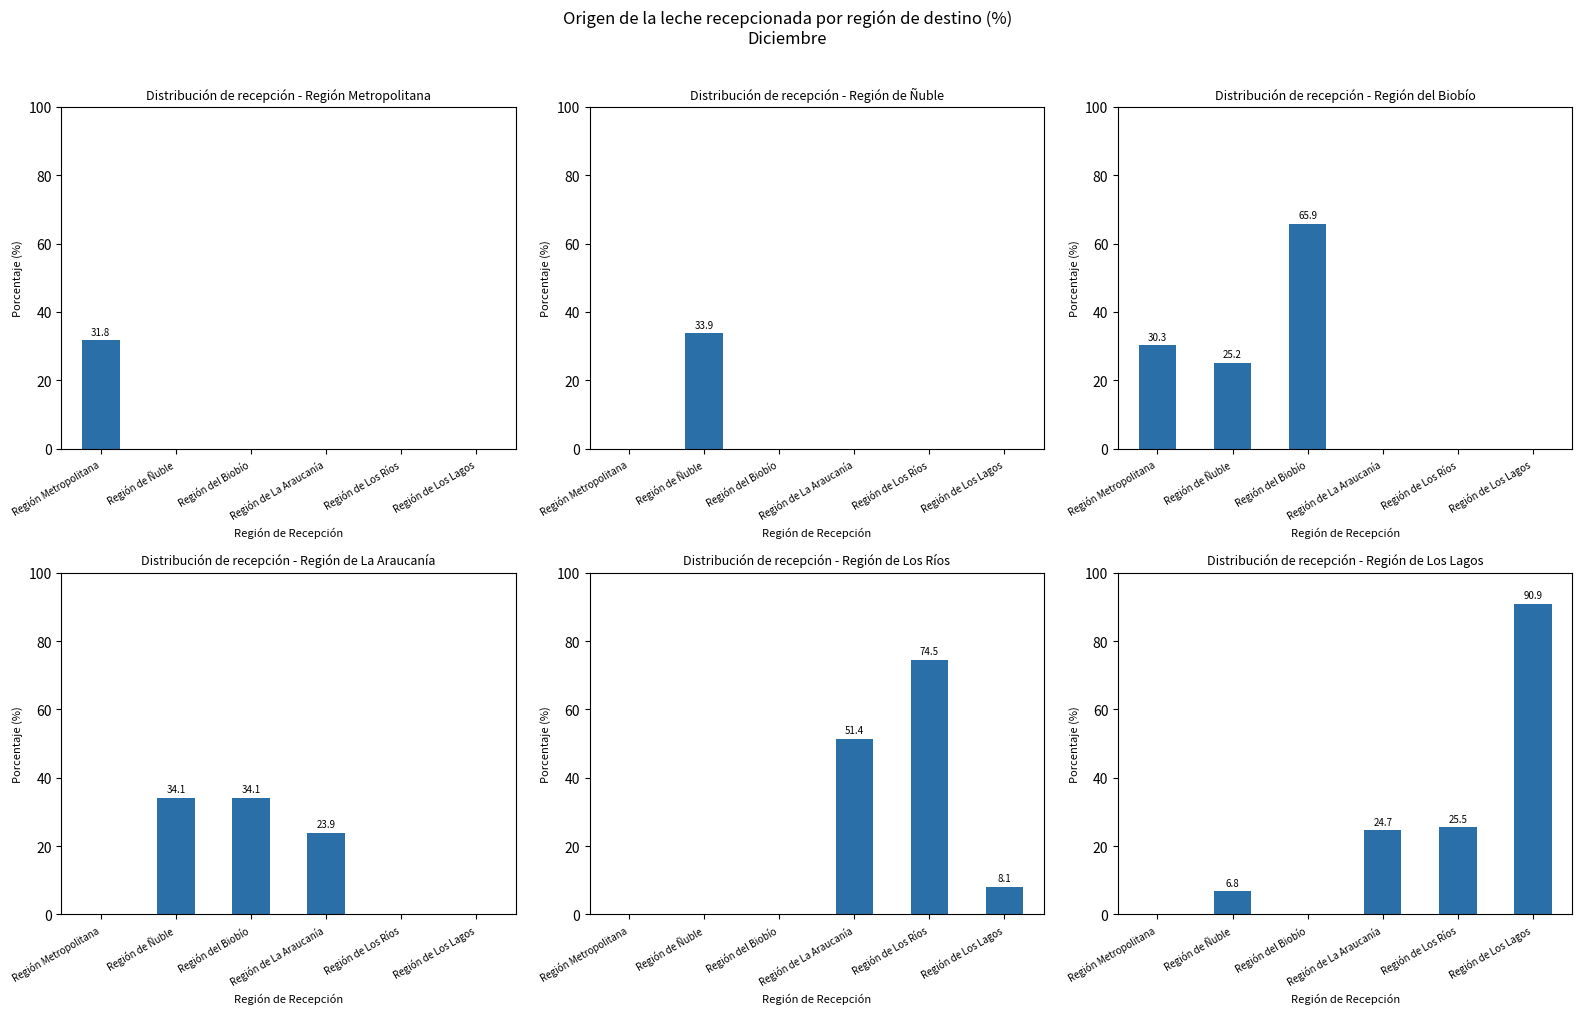

What is the approximate value of Región Metropolitana at Región Metropolitana?

31.8